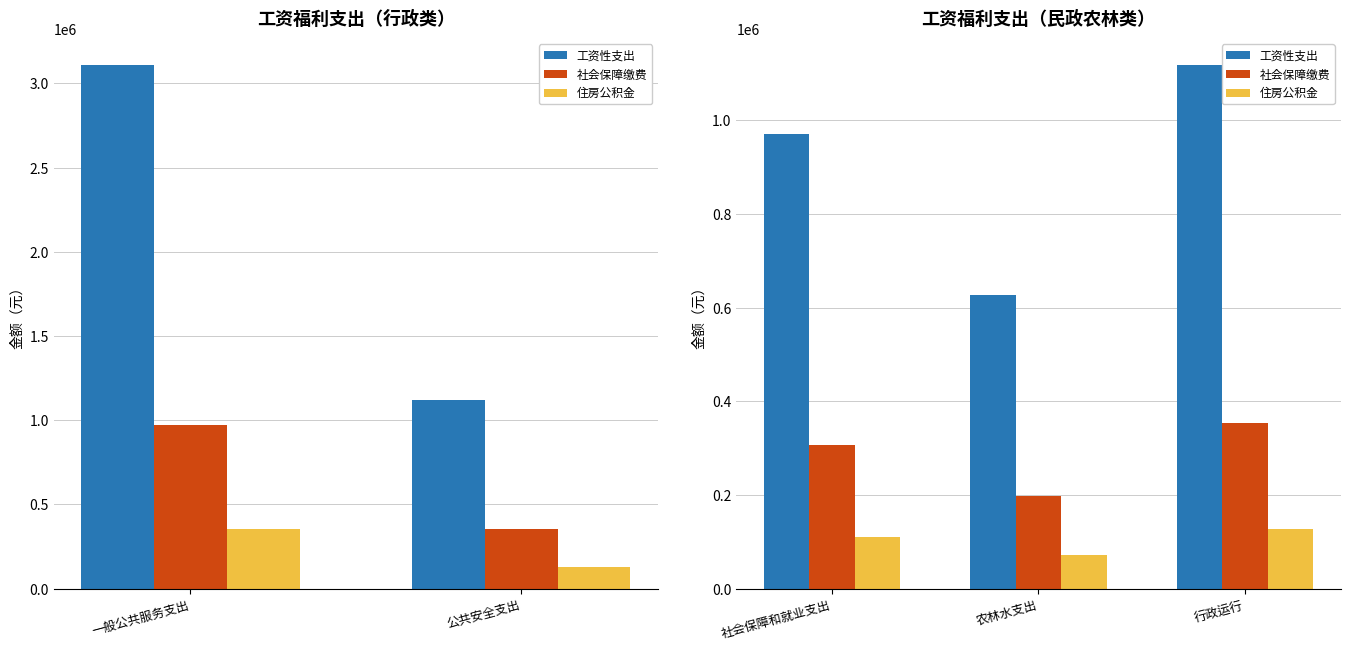

What is the minimum value shown in the chart?

71268.5